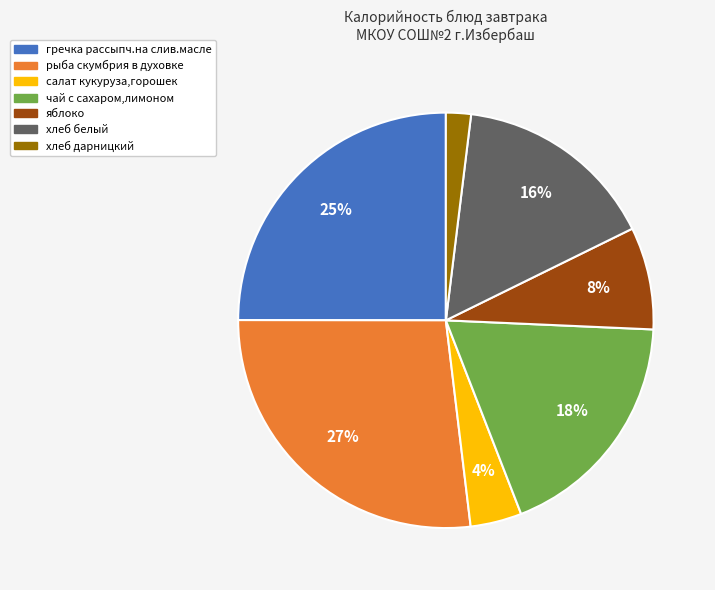

How many segments does this pie chart have?

7